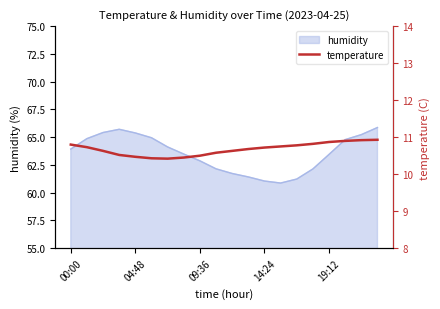

What is the maximum value shown in the chart?

10.9